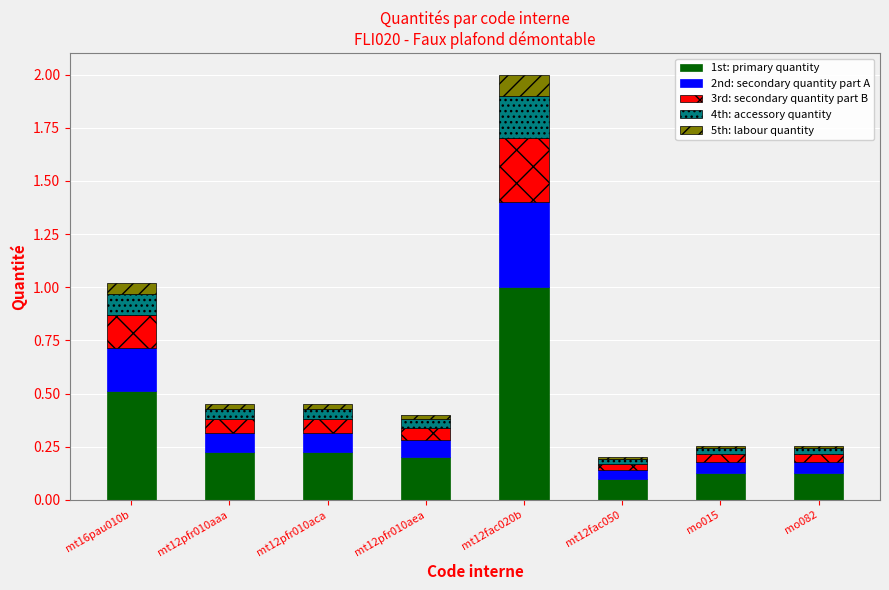

What are all the series names shown in the legend?

1st: primary quantity, 2nd: secondary quantity part A, 3rd: secondary quantity part B, 4th: accessory quantity, 5th: labour quantity